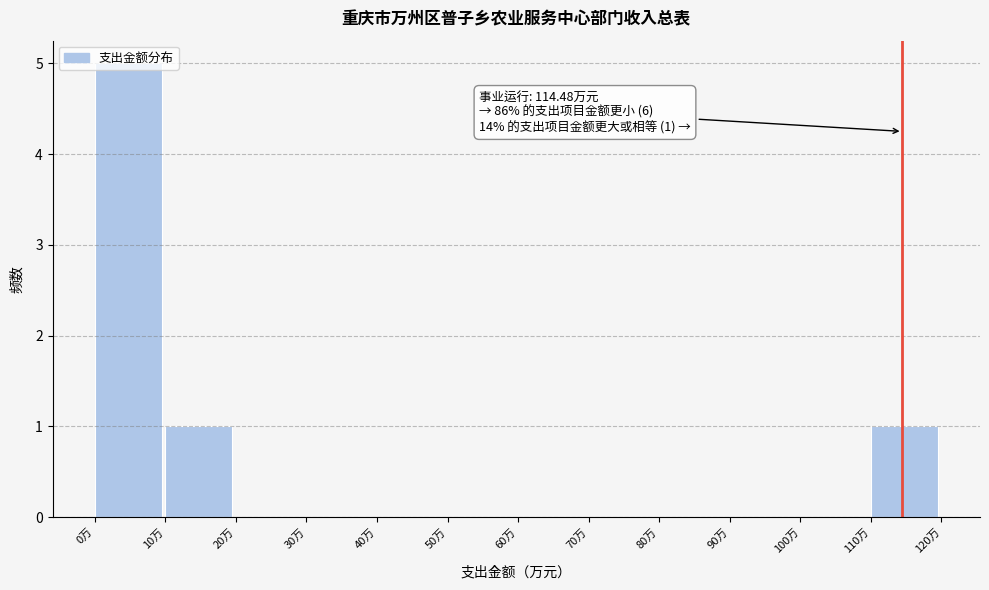

Over which range of the x-axis is the bar tallest?

0 to 10